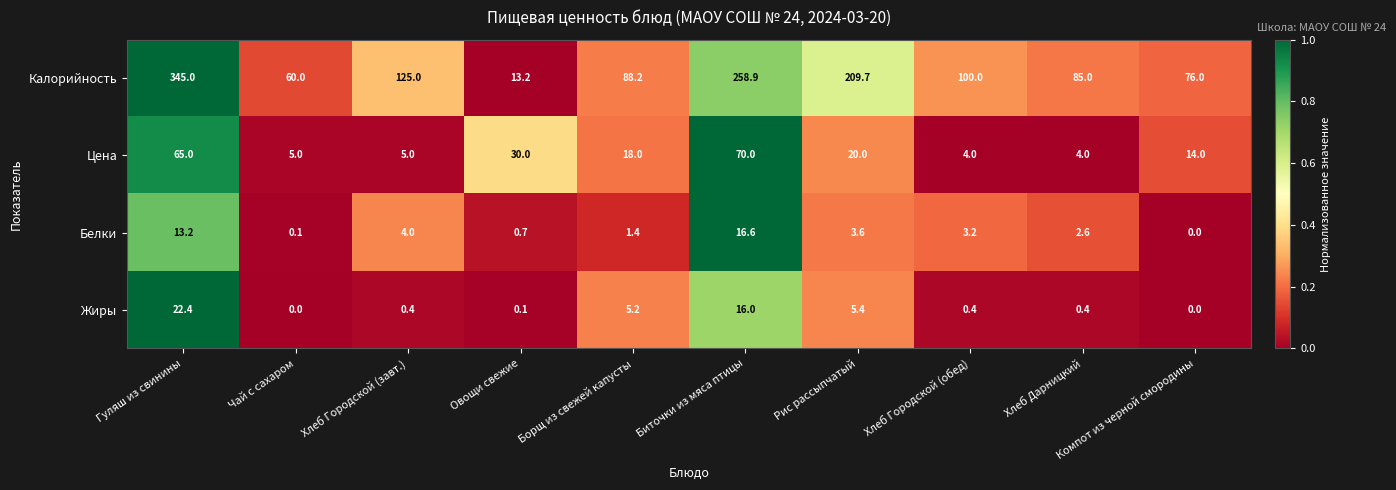

Which series has the largest total across all categories?

Калорийность